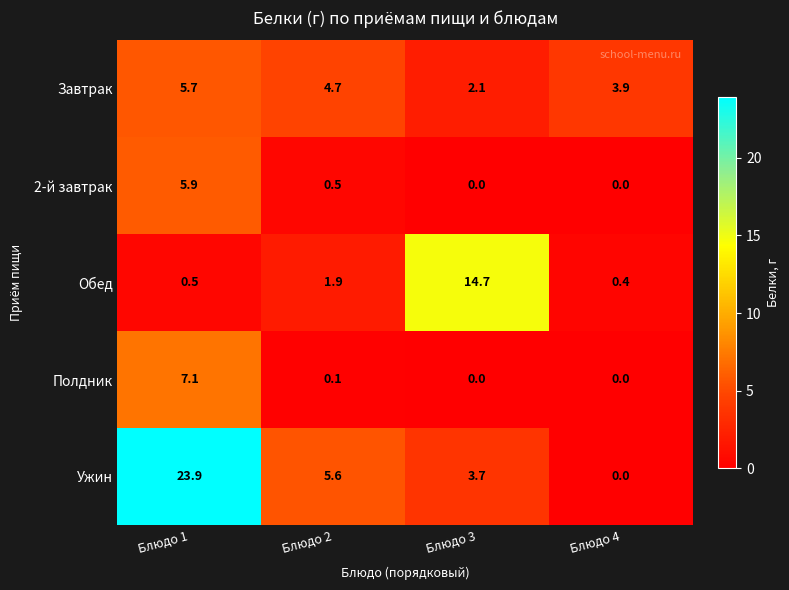

Which series has the largest range (max minus min)?

Ужин